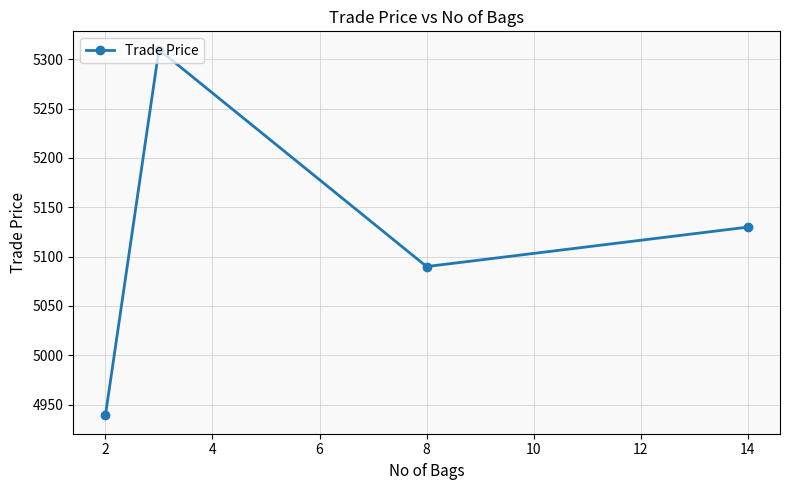

What is the sum of all values?

20468.6